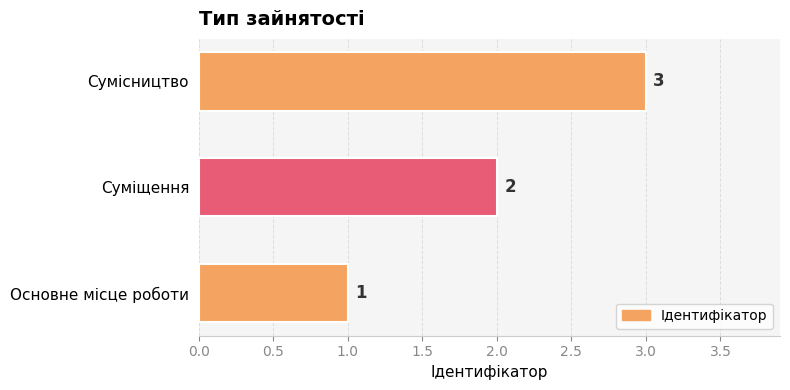

What is the sum of all values?

6